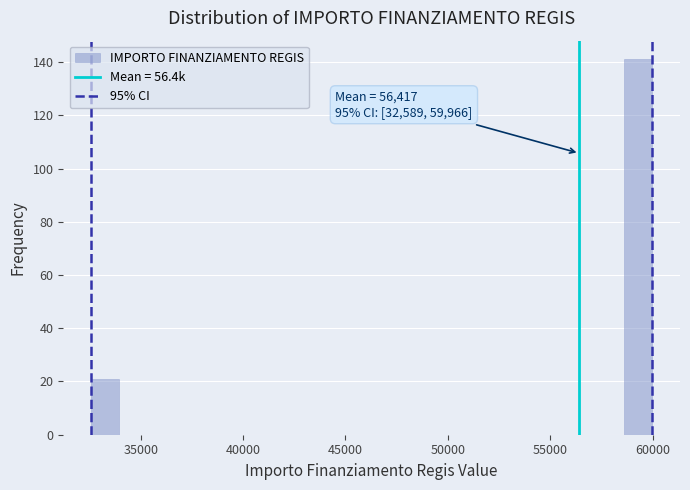

Around what value on the x-axis is the tallest bar? Give the approximate position of its centre, as read against the axis.

59500